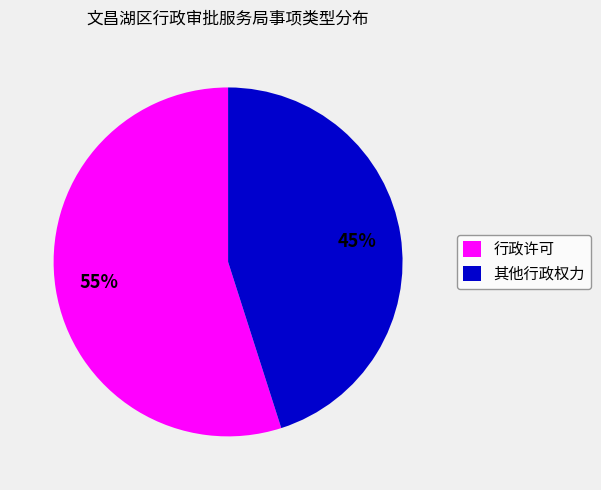

Is 其他行政权力 the majority of the pie?

No